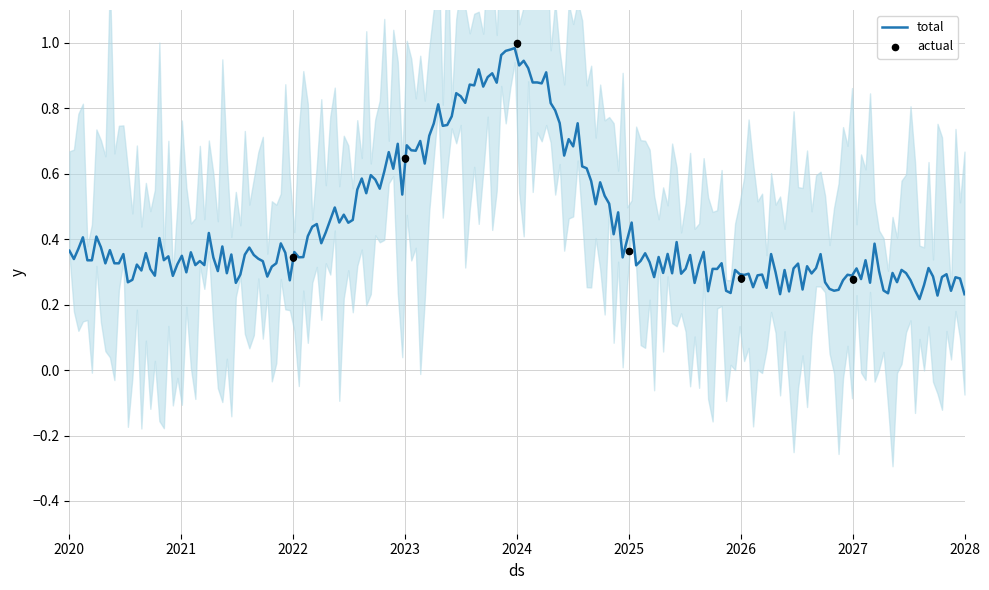

At which category is the sum across all series the highest?

2024